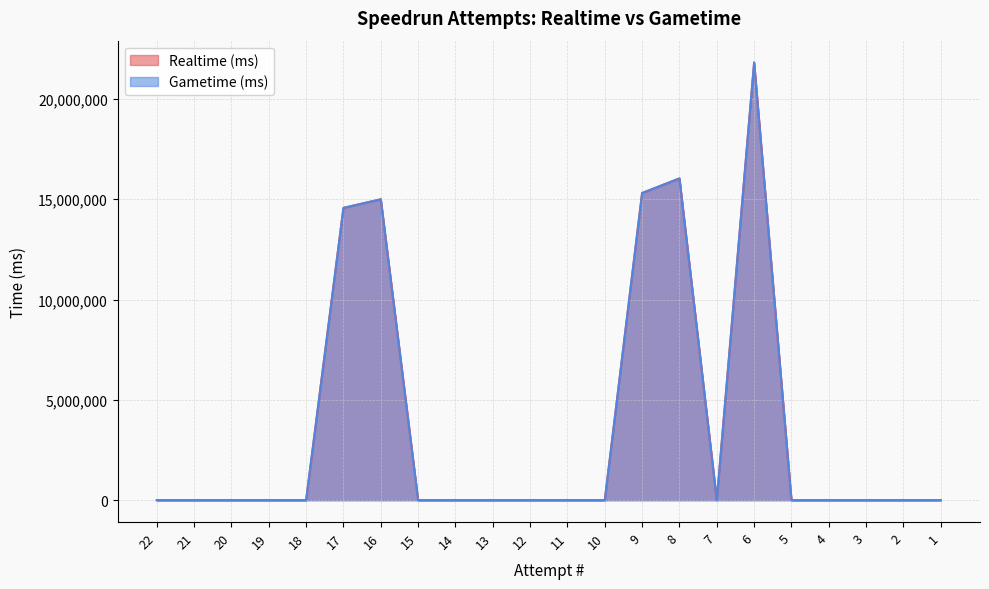

The Realtime (ms) series shows -11821609 at 13. True or false?

False